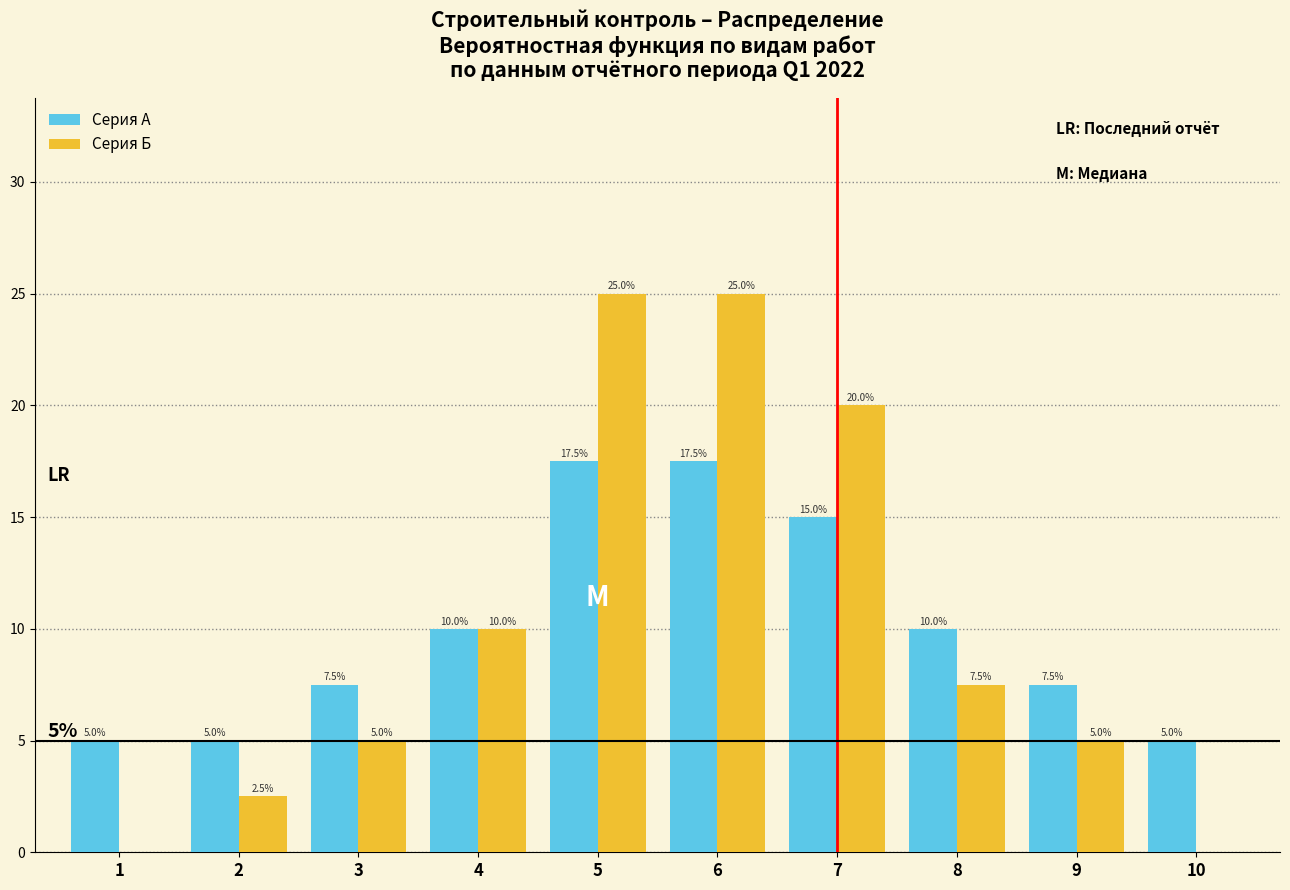

Reading left to right, list all the values displayed in this chart.

Серия А: 1=5.0	2=5.0	3=7.5	4=10.0	5=17.5	6=17.5	7=15.0	8=10.0	9=7.5	10=5.0
Серия Б: 1=0.0	2=2.5	3=5.0	4=10.0	5=25.0	6=25.0	7=20.0	8=7.5	9=5.0	10=0.0